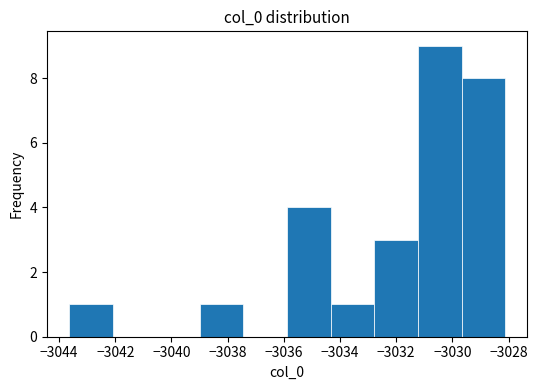

Reading left to right, transcribe this chart: for each bar, give the range it covers on the x-axis and its height. Neither the bar edges nor the heights are printed on the chart, so give them approximately, as read against the axes.

-3043.6 to -3042.0: 1
-3042.0 to -3040.6: 0
-3040.6 to -3039.0: 0
-3039.0 to -3037.4: 1
-3037.4 to -3035.8: 0
-3035.8 to -3034.4: 4
-3034.4 to -3032.8: 1
-3032.8 to -3031.2: 3
-3031.2 to -3029.6: 9
-3029.6 to -3028.2: 8